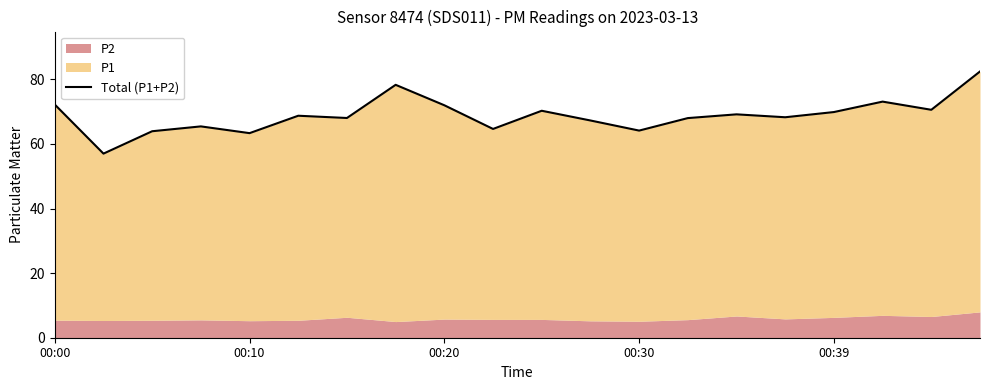

What is the sum of all values?

1376.6